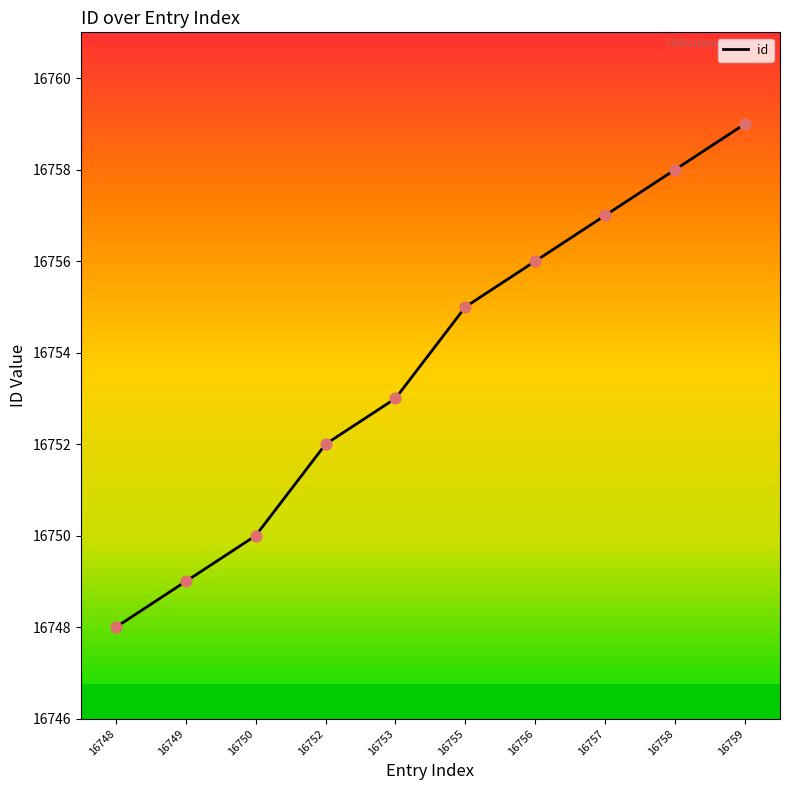

What is the change in value from 16749 to 16750?

+1